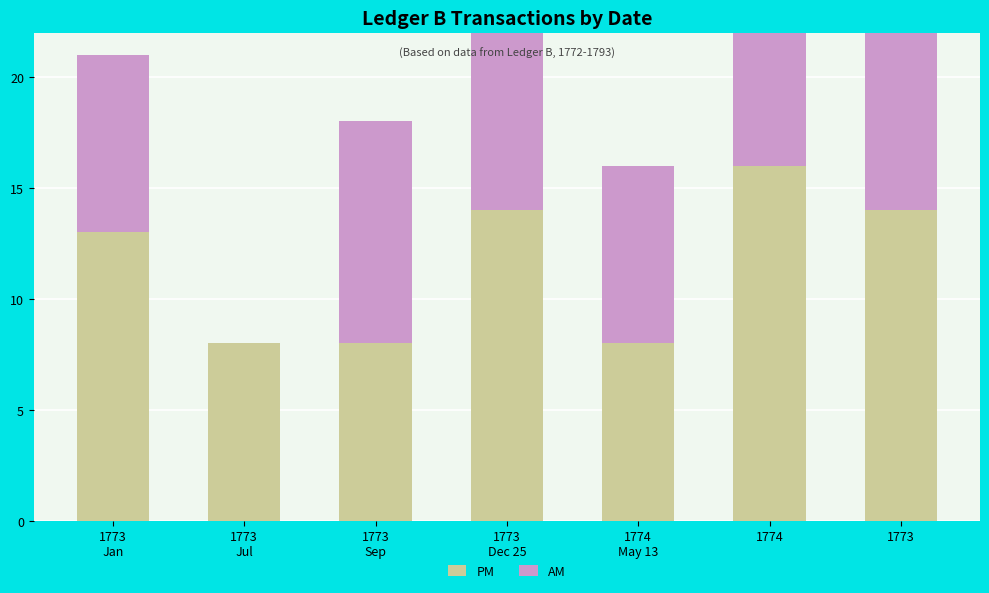

What are all the series names shown in the legend?

PM, AM